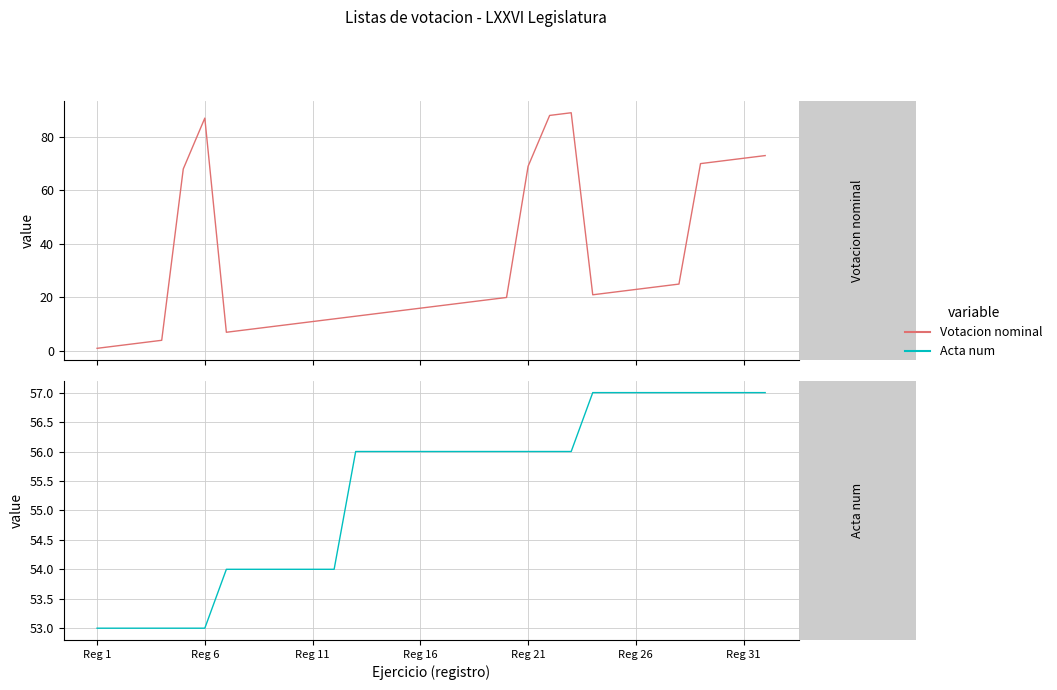

At 28, list the series in order from smallest to largest.

Acta num, Votacion nominal